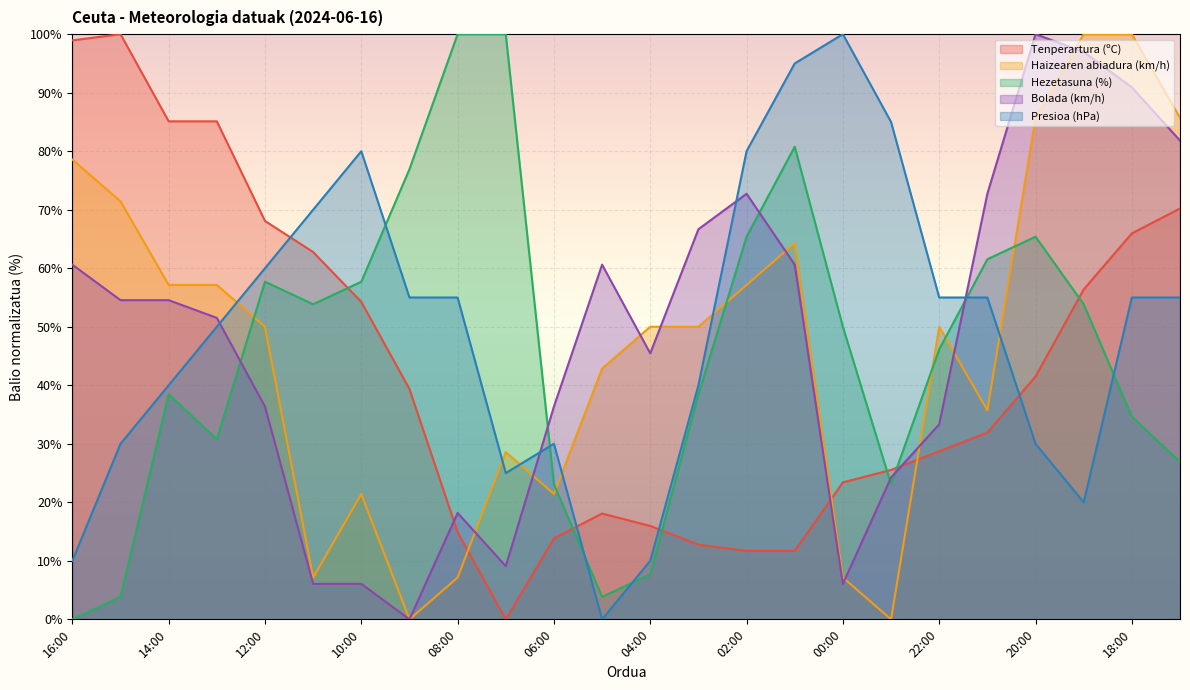

What is the label of the 6th point from the right?

22:00